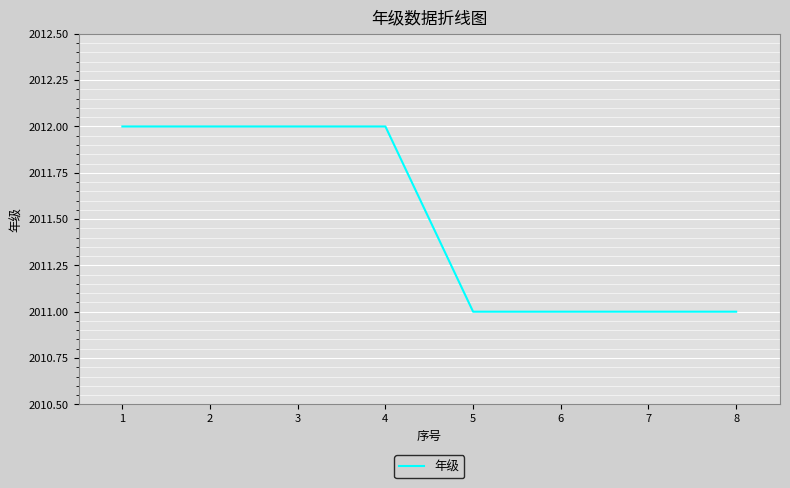

What is the sum of all values?

16092